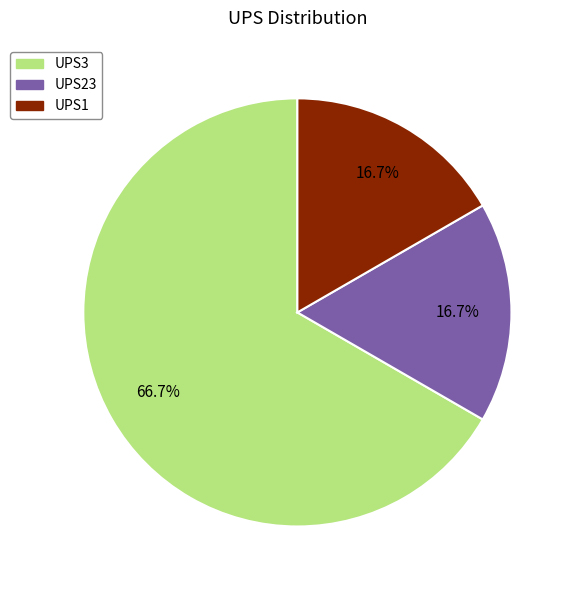

How many slices are in this pie chart?

3